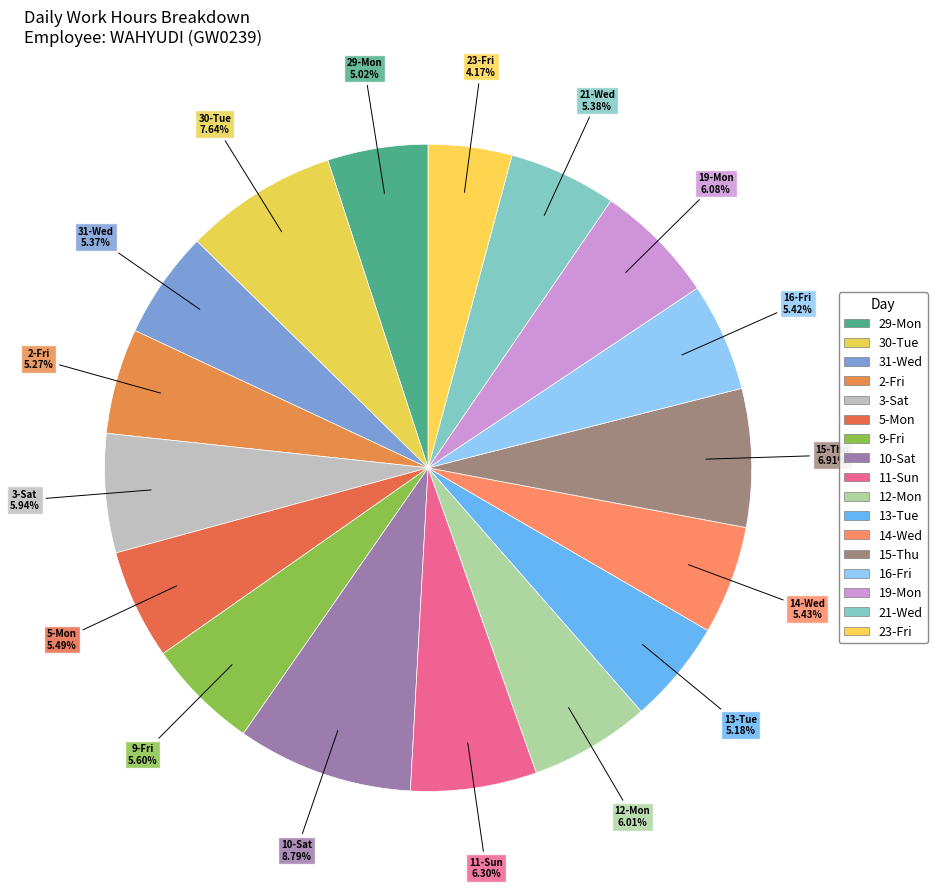

Is there a majority slice in this chart?

No